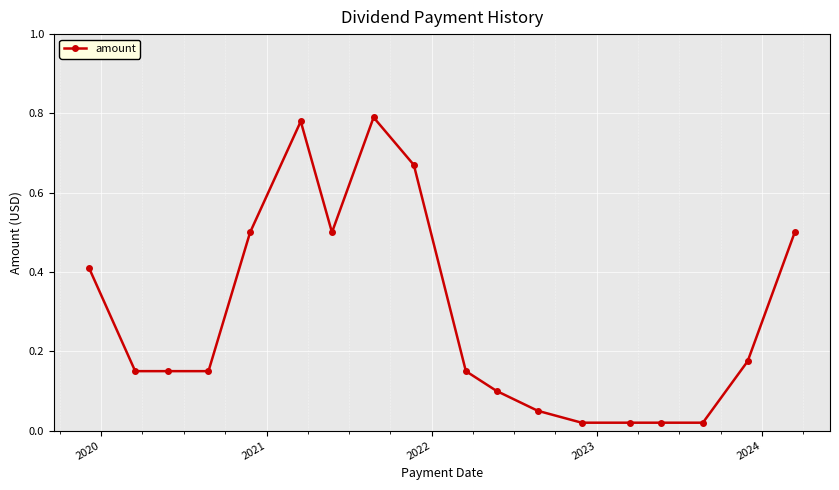

What is the sum of all values?

5.2